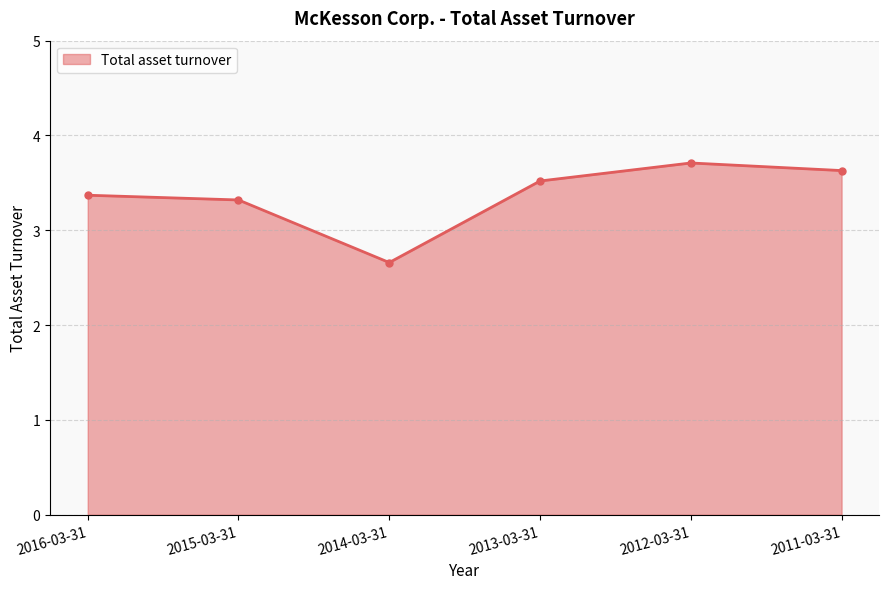

What position from the right is 2016-03-31?

6